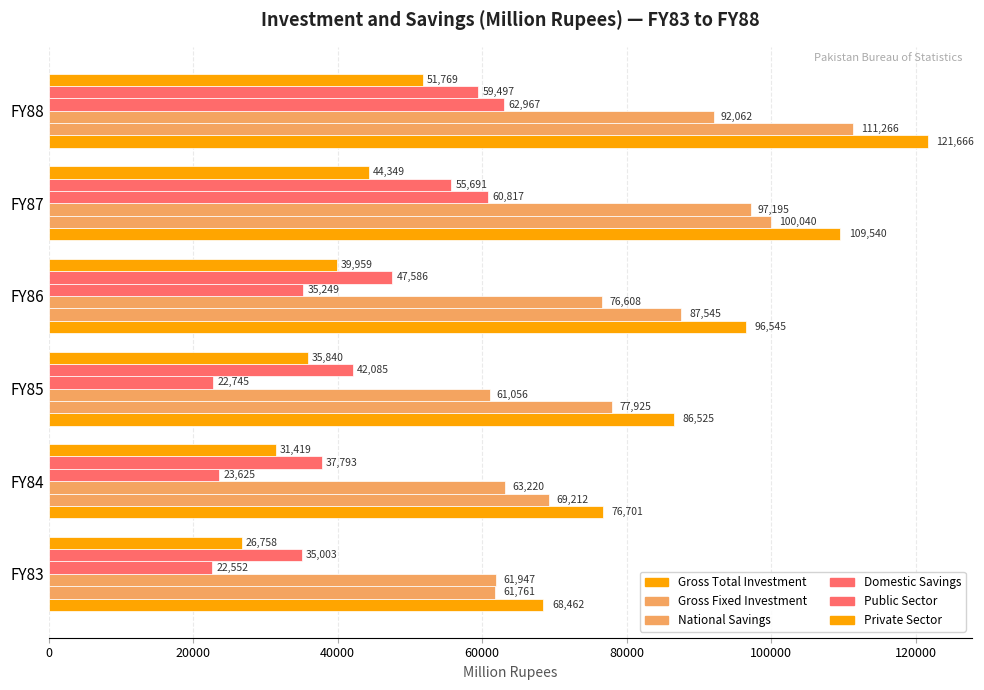

What is the difference between the second highest and second lowest values in the Gross Fixed Investment series?

30828